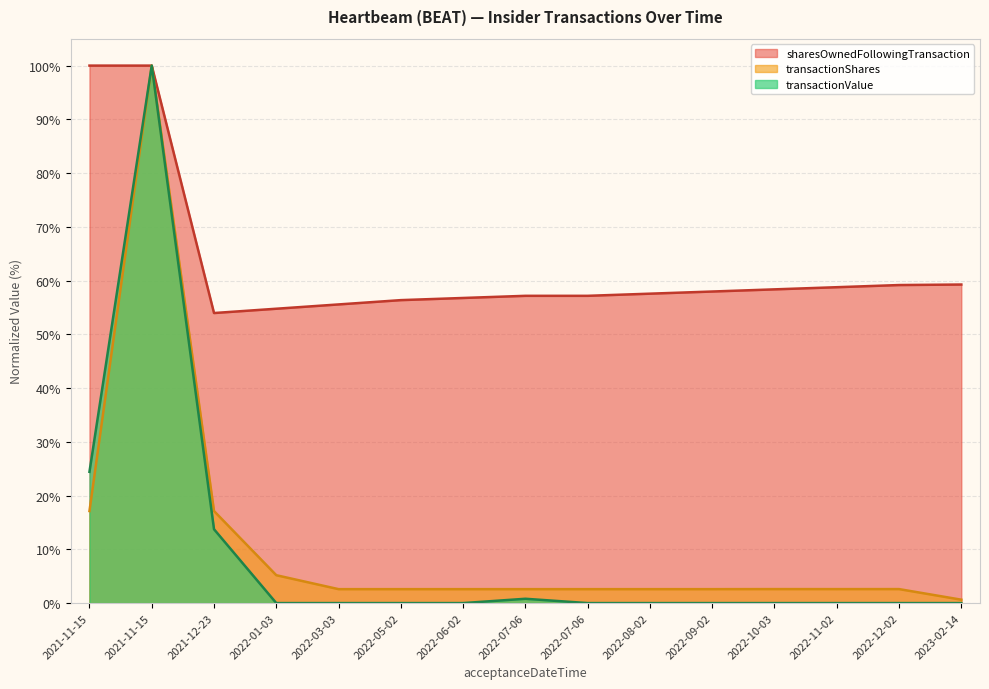

Which series changed the most between 2022-06-02 and 2022-08-02?

sharesOwnedFollowingTransaction